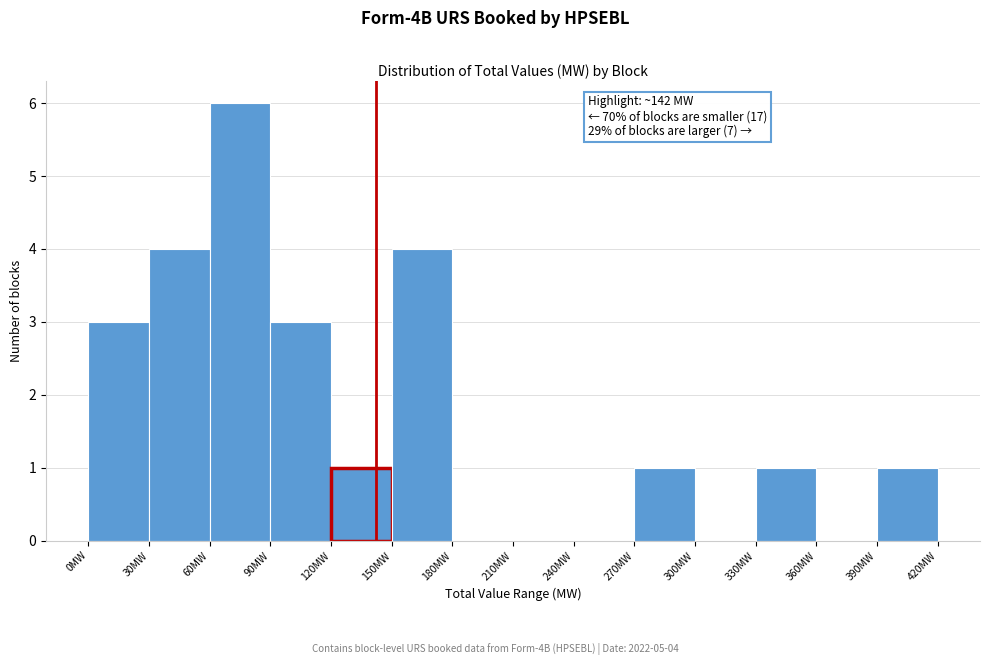

Over which range of the x-axis is the bar tallest?

60 to 90